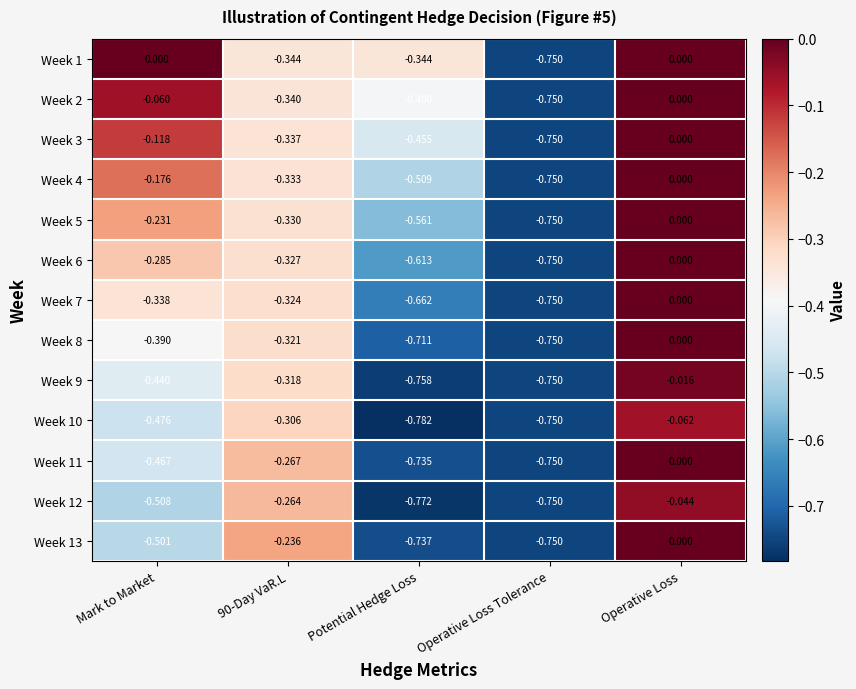

At which label does Week 11 reach its peak?

Operative Loss